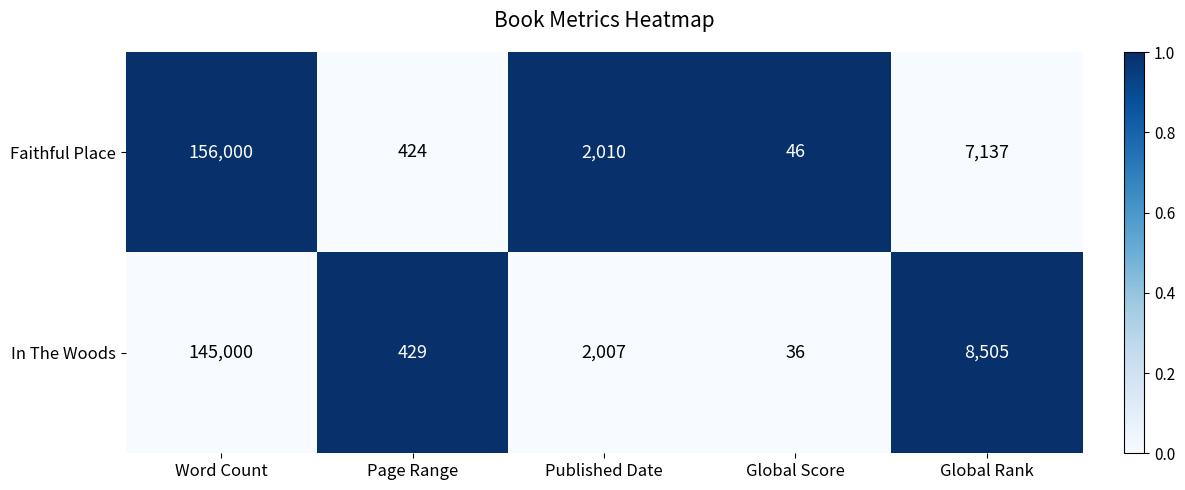

At which category is the sum across all series the highest?

Word Count